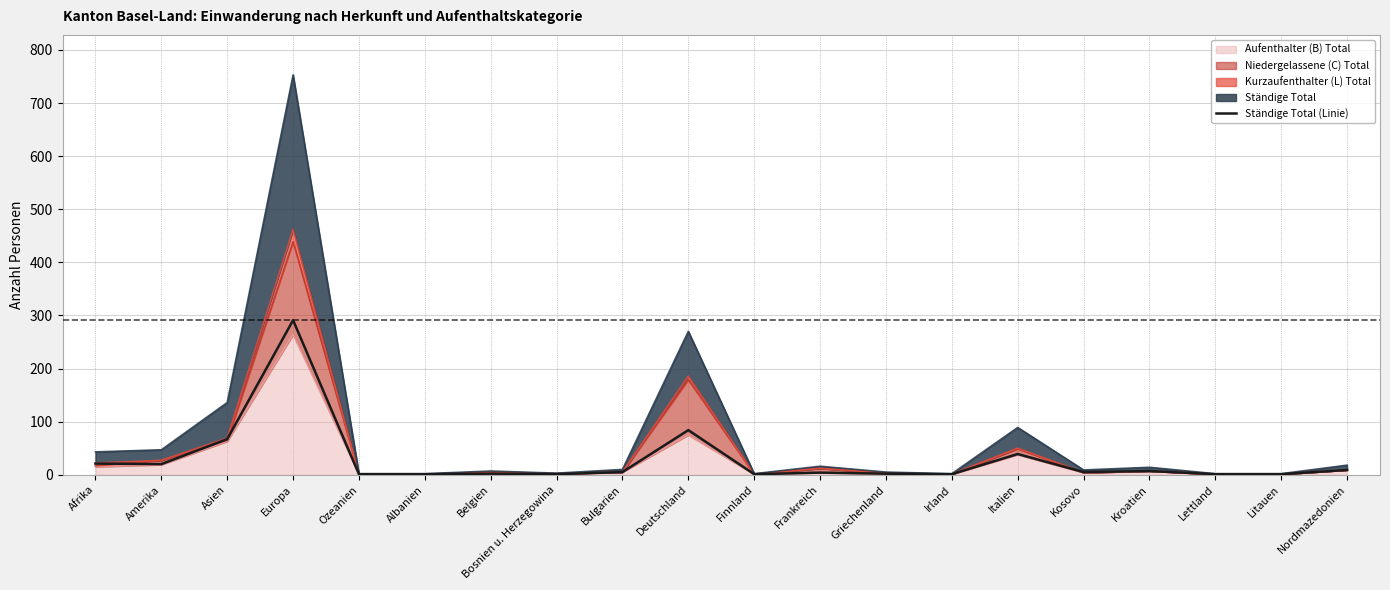

What is the greatest value displayed?

291